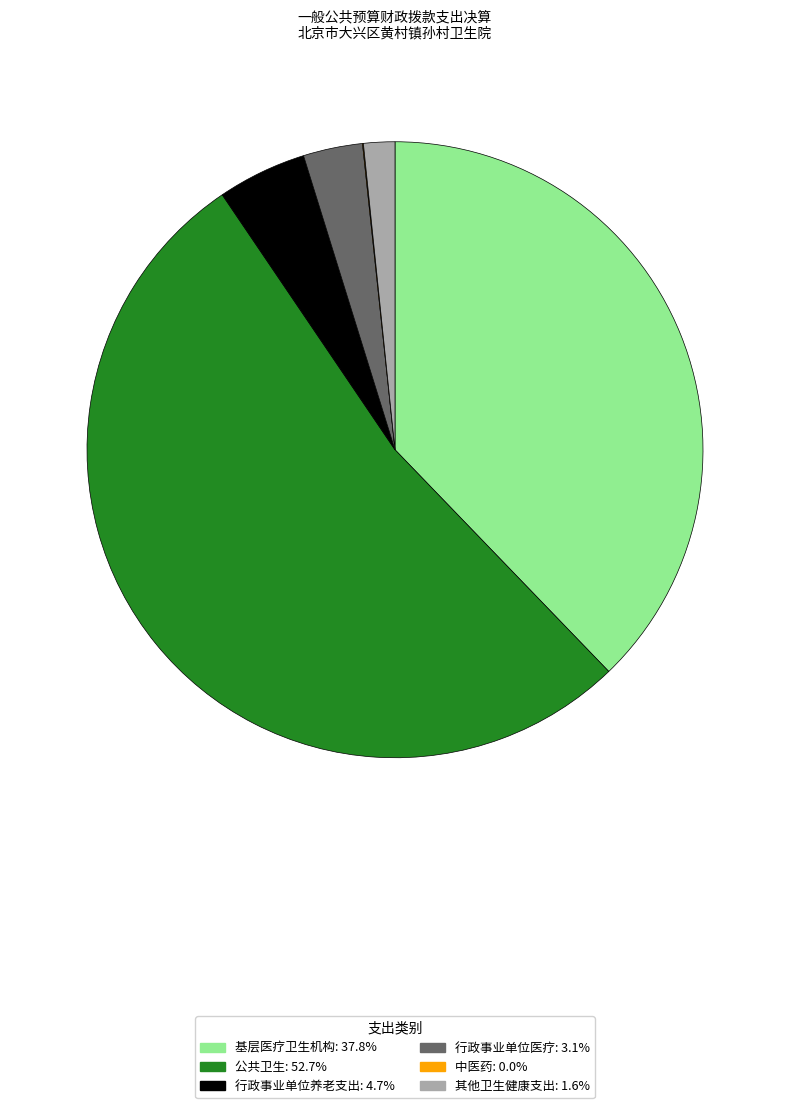

Is the sum of 基层医疗卫生机构 and 公共卫生 greater than half?

Yes